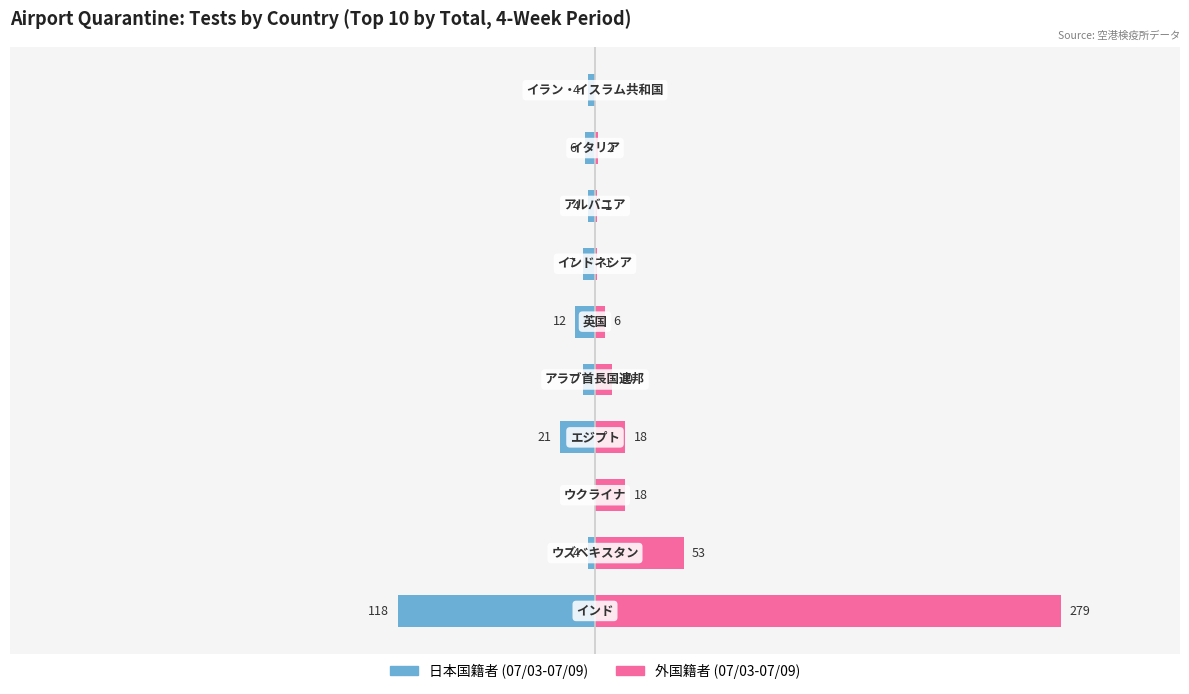

What is the sum of all 外国籍者 (07/03-07/09) values?

388